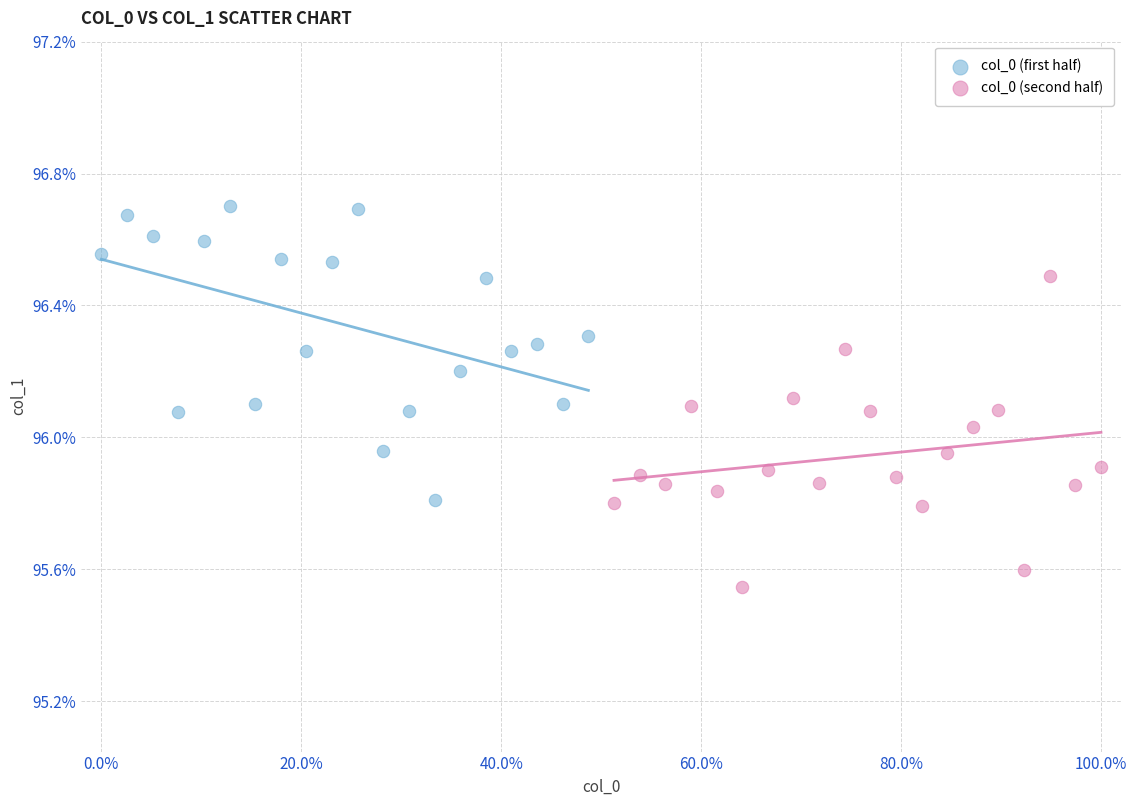

Which series contains the highest Y value?

col_0 (first half)